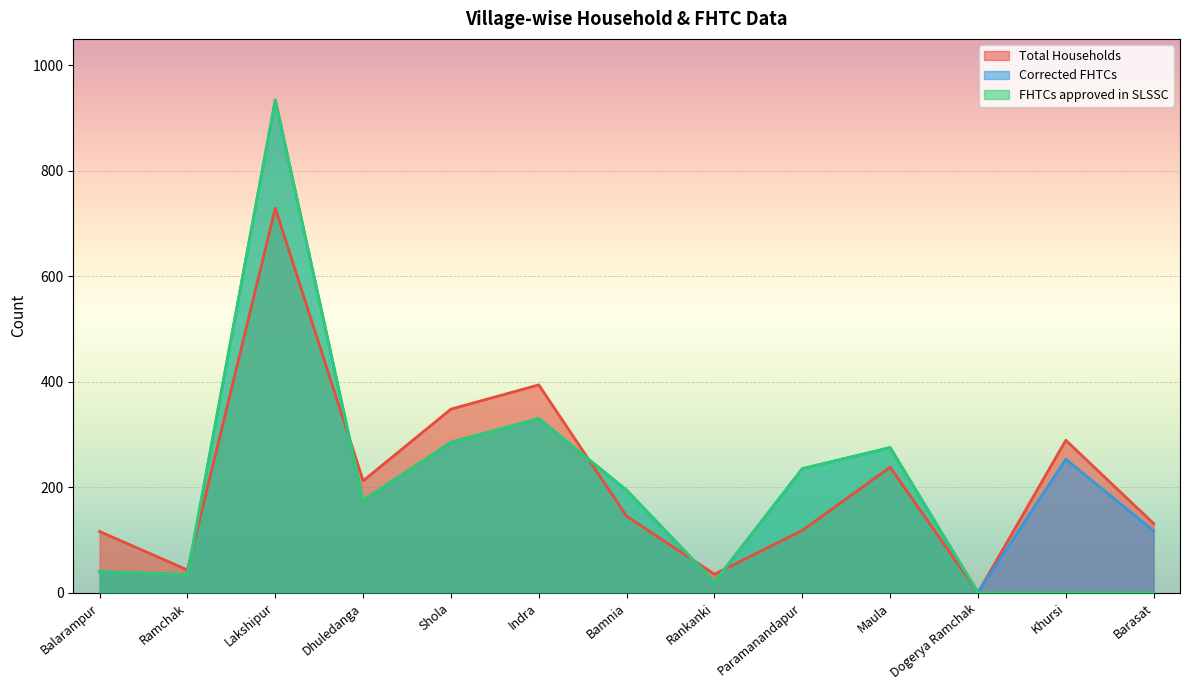

The Total Households series shows 116 at Balarampur. True or false?

True